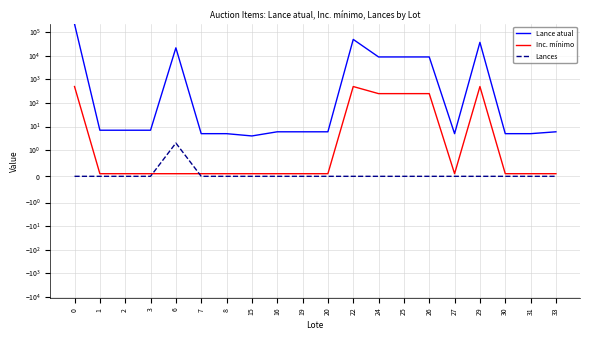

Read the Lance atual value at 6.

21925.0